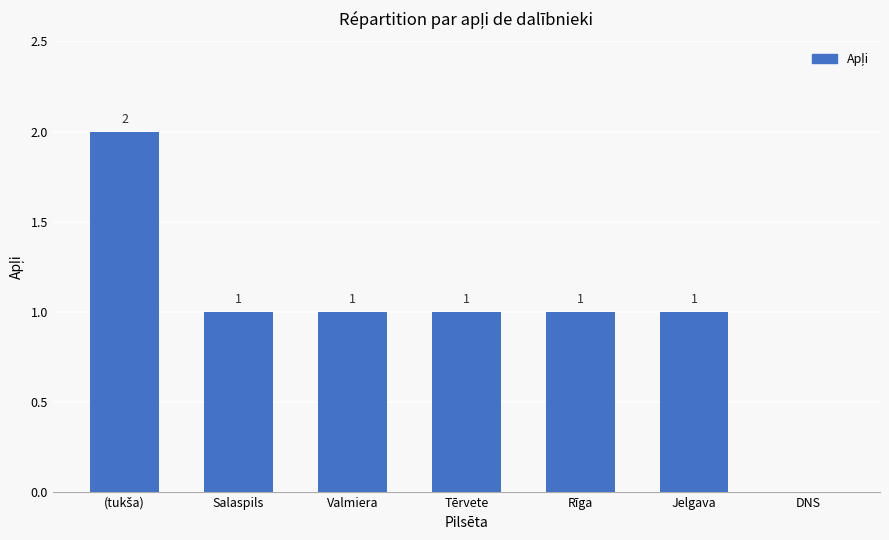

Reading right to left, what are all the values shown in this chart?

0	1	1	1	1	1	2